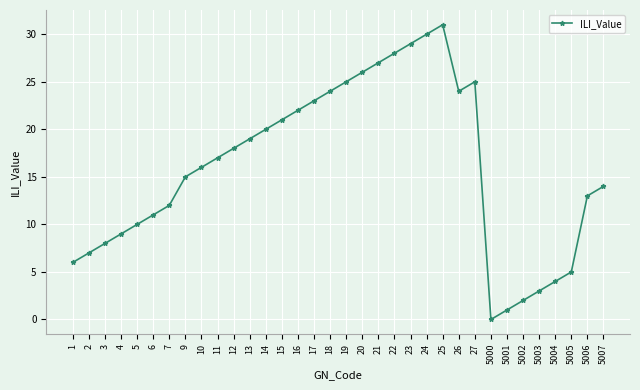

How many series are shown in this chart?

1